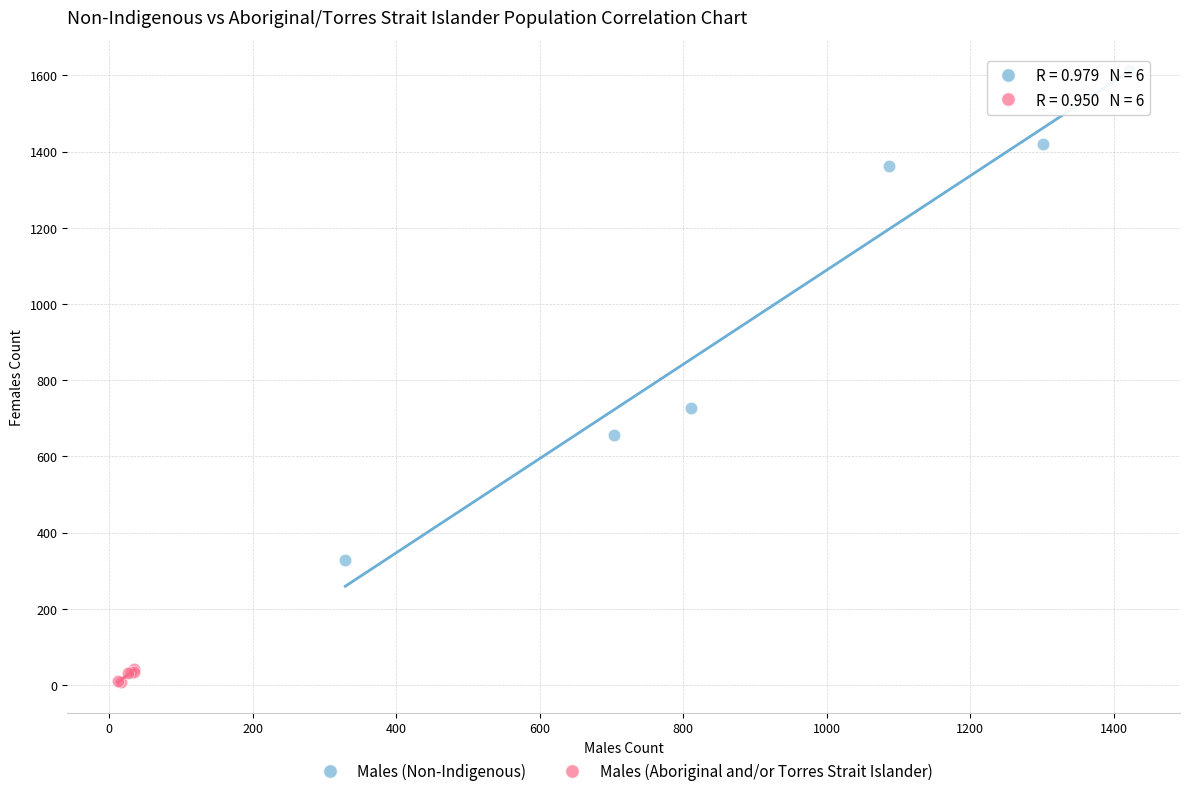

Which series contains the lowest Y value?

Males (Aboriginal and/or Torres Strait Islander)